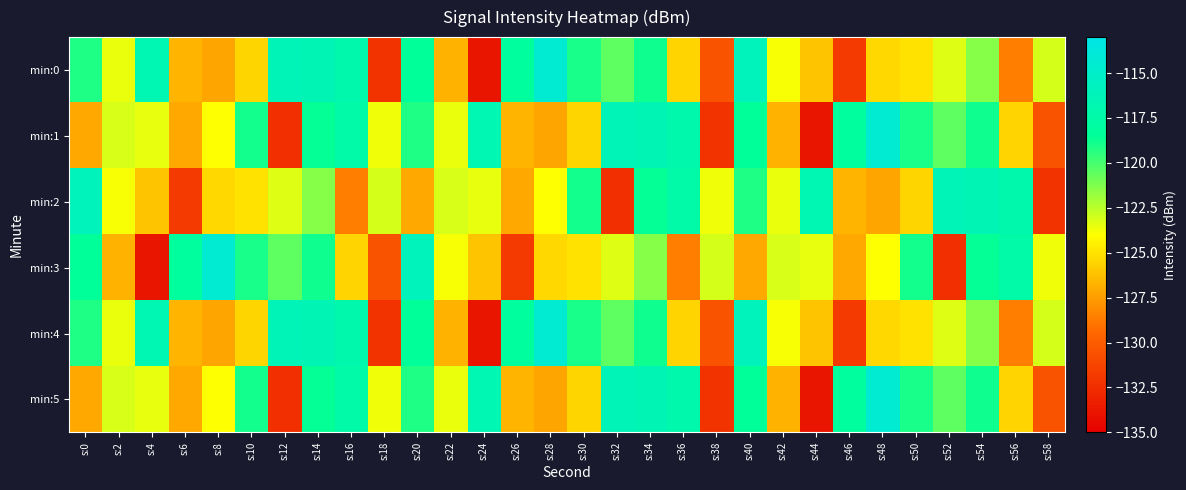

Which series has the largest range (max minus min)?

min:0